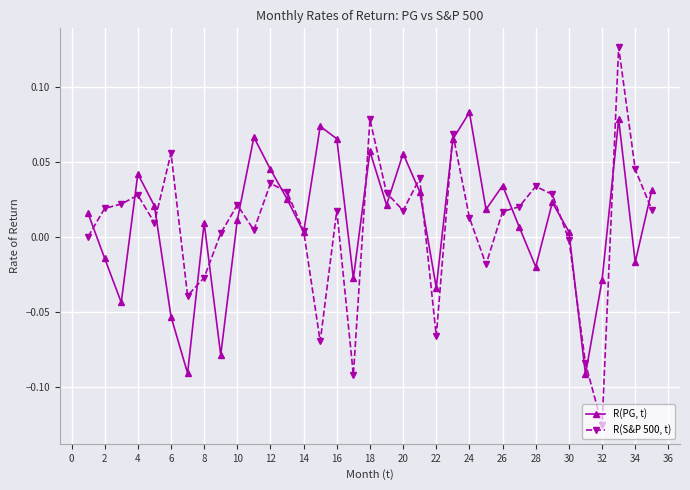

What is the difference between the maximum and minimum values in the R(S&P 500, t) series?

0.3